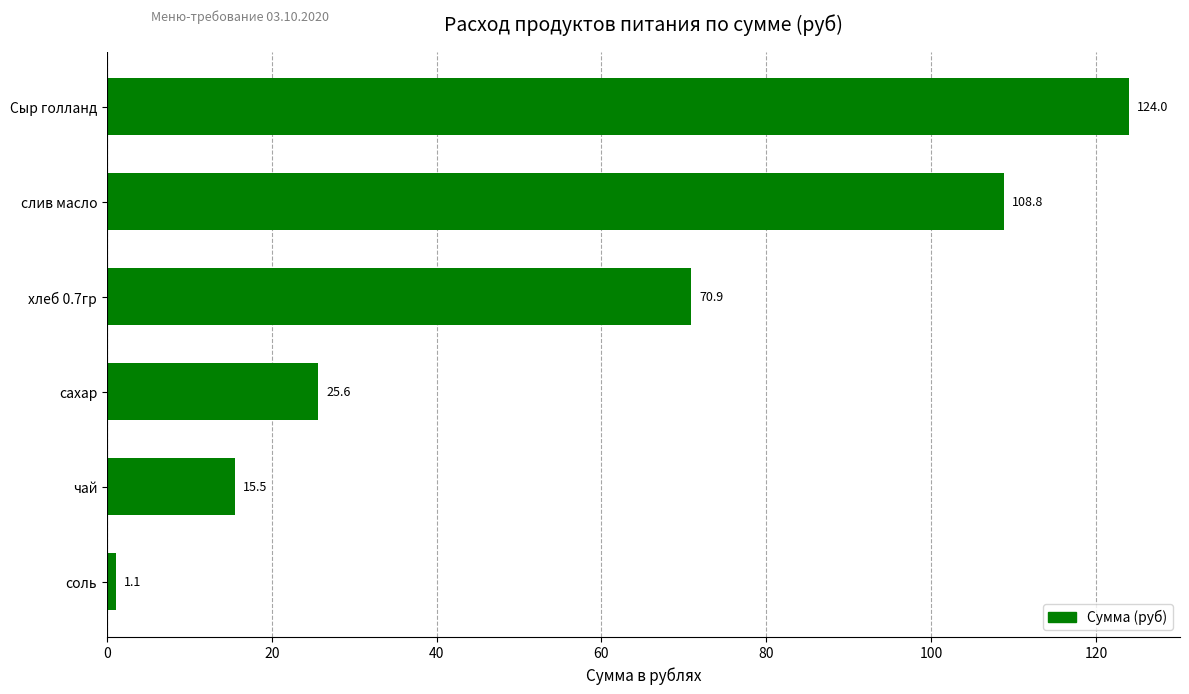

What is the smallest value displayed?

1.1